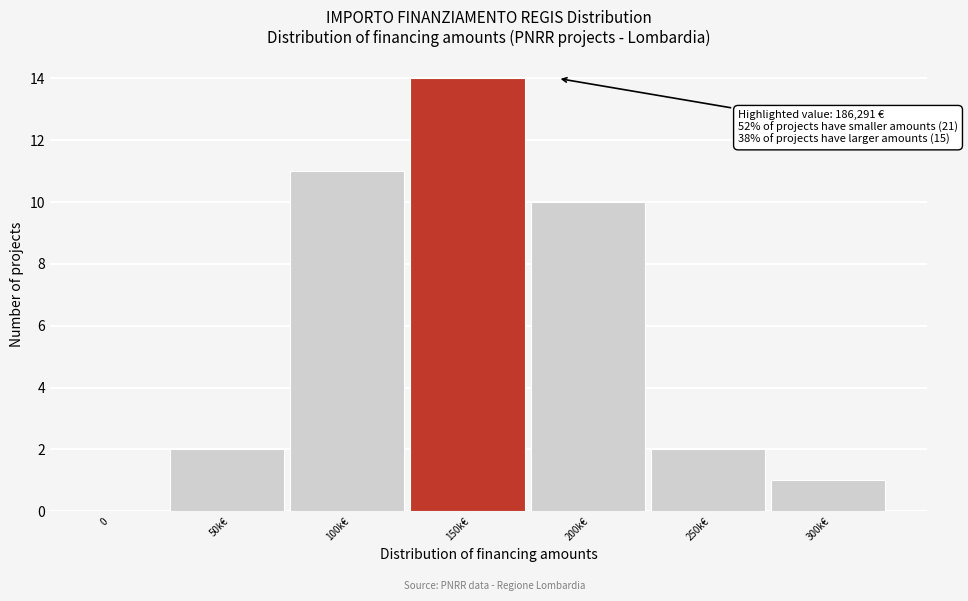

Reading left to right, what are all the values shown in this chart?

0=0	50k€=2	100k€=11	150k€=14	200k€=10	250k€=2	300k€=1